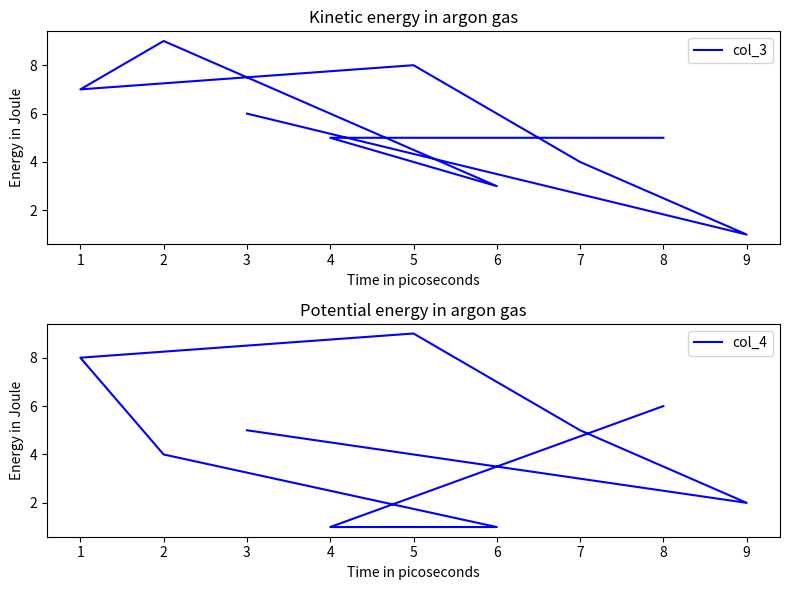

What is the difference between the second highest and second lowest values in the col_4 series?

7